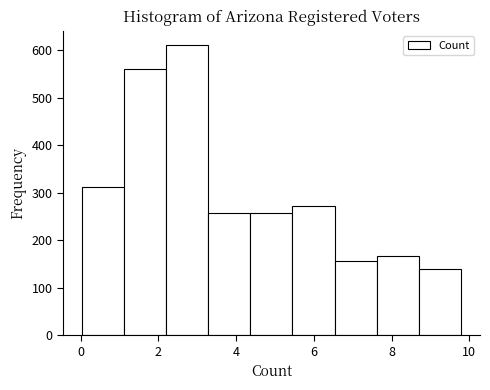

What is the height of the bar covering 1.2 to 2.2 on the x-axis? Neither the bar edges nor the heights are printed on the chart, so give them approximately, as read against the axes.

560